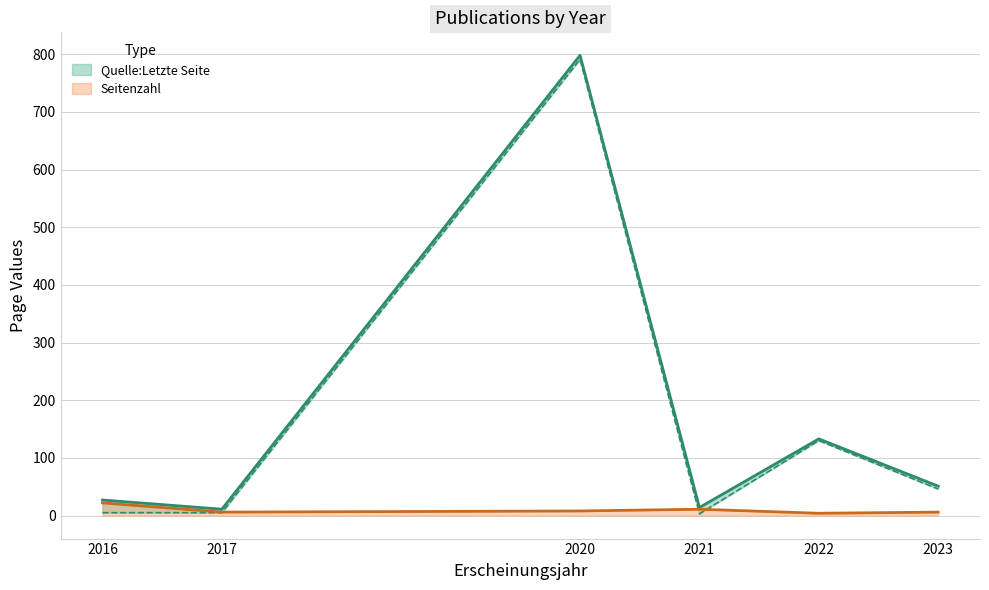

Which category has the highest value across all series?

2020